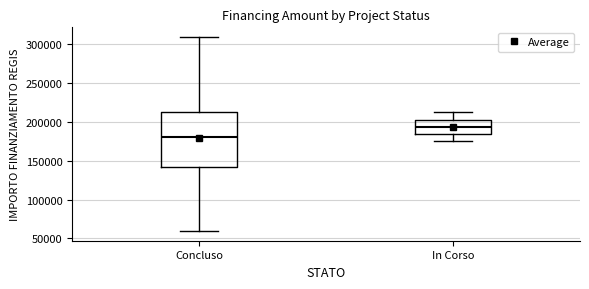

Reading left to right, read every box against the y-axis: the position of its median line, the range the box covers, and the ends of its whiskers. The values are not printed on the chart, so give them approximately, as read against the axis.

Concluso: median 180000, box 145000 to 210000, whiskers 60000 to 310000
In Corso: median 195000, box 185000 to 205000, whiskers 175000 to 210000